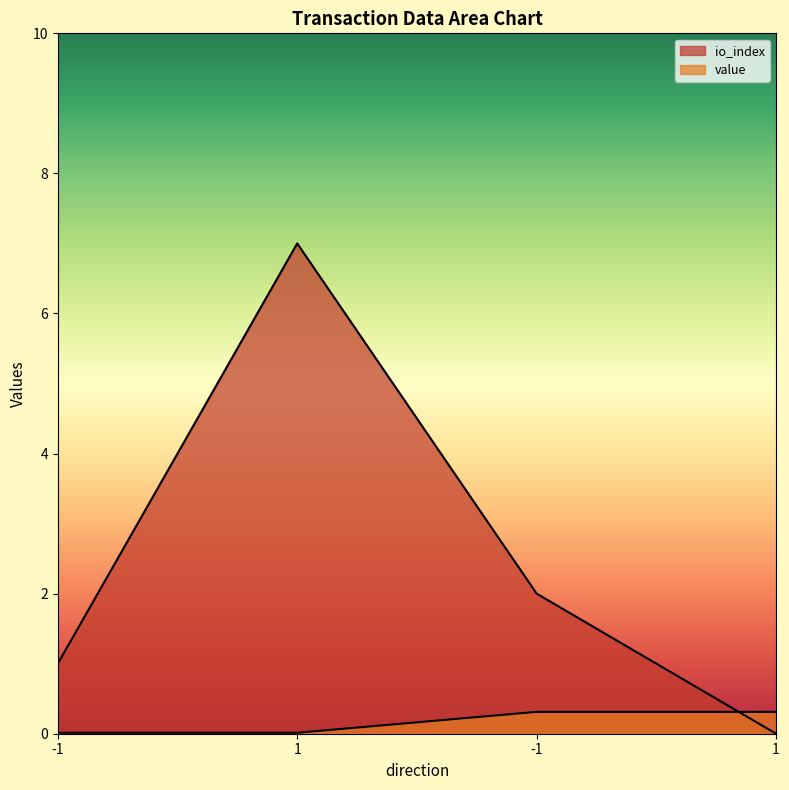

The value series shows 0.0 at -1. True or false?

True